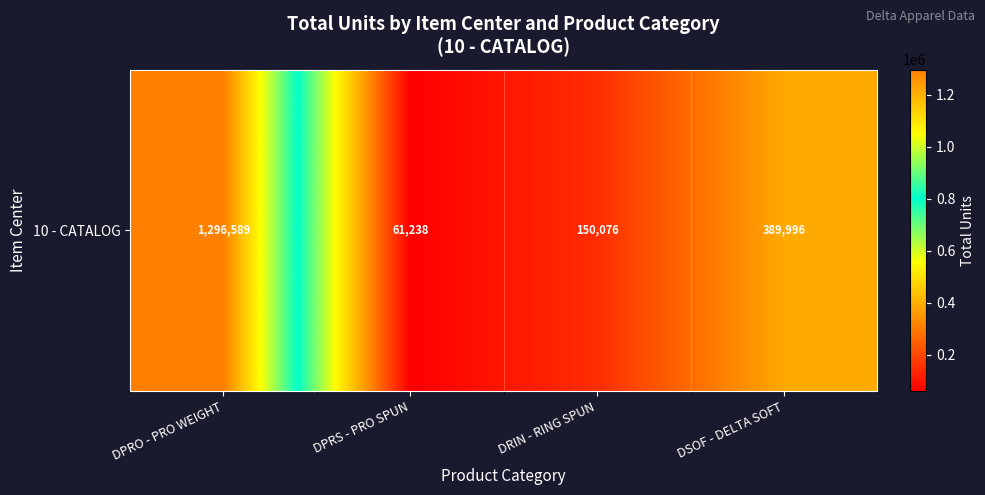

Count the number of values greater than 389996.

1